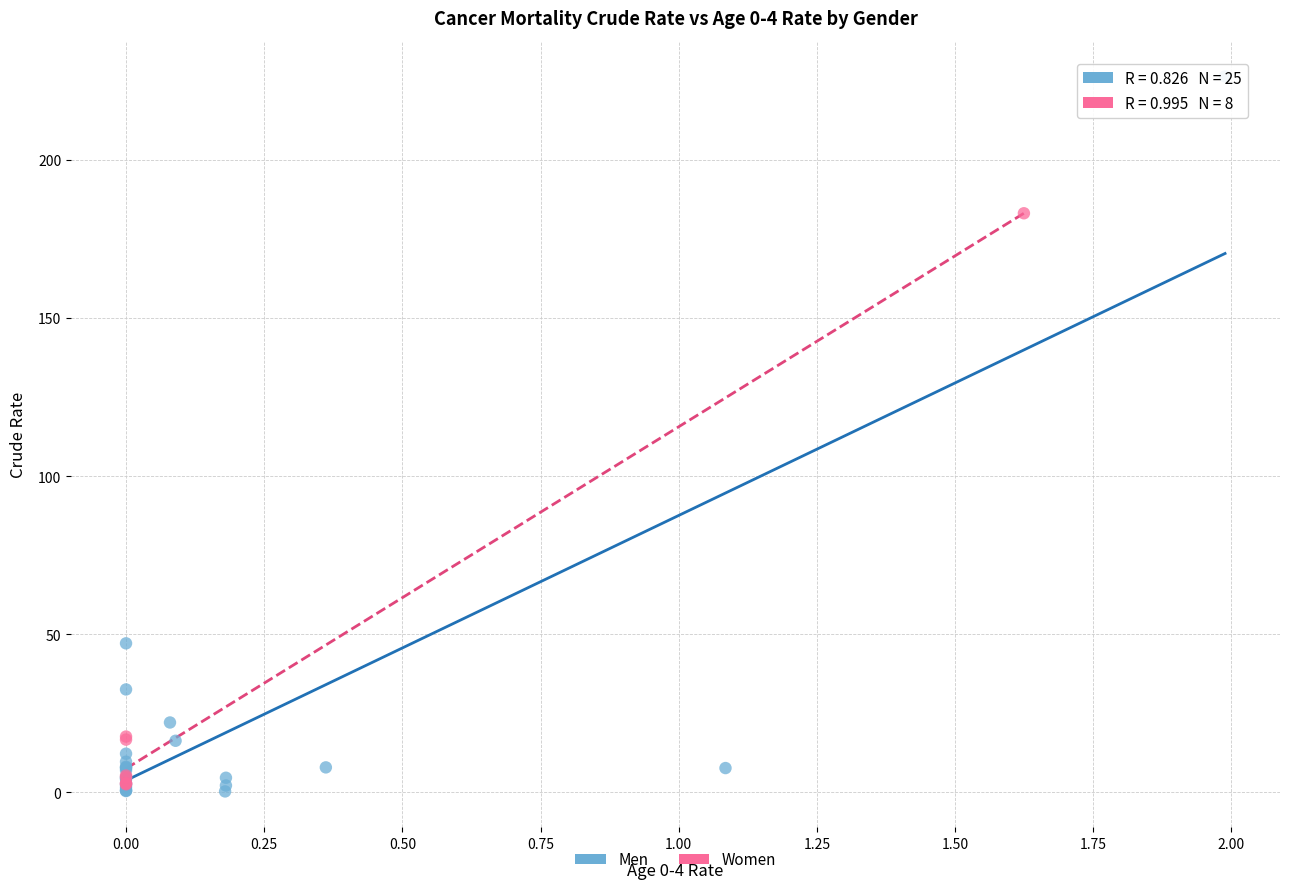

Which series has the largest Y range (max minus min)?

Men